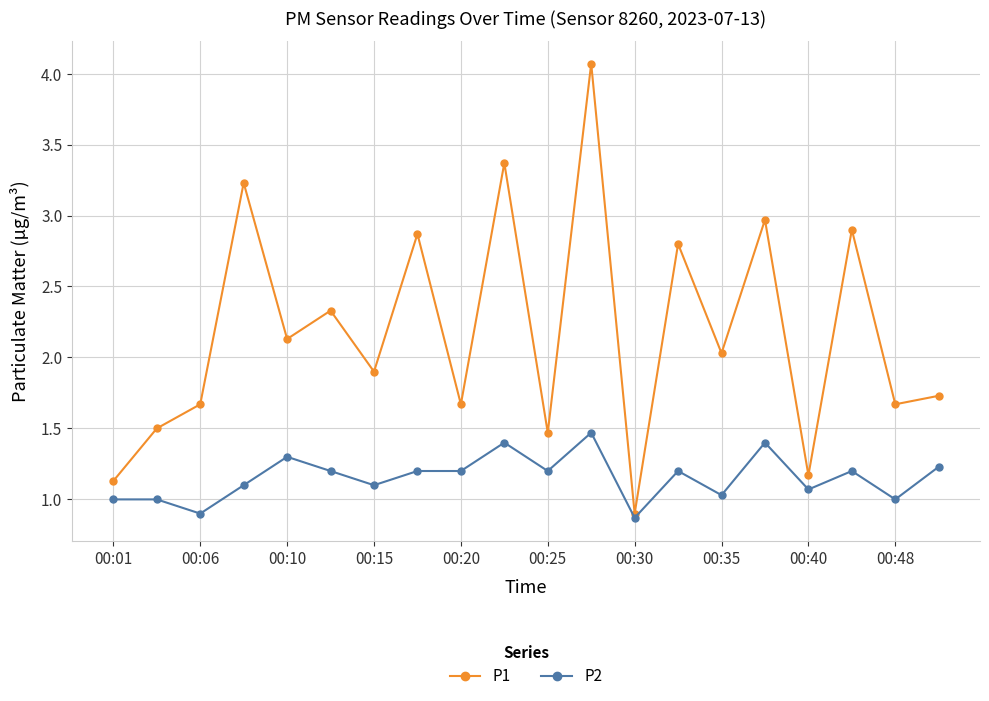

How many interior local peaks does the P1 series have?

8